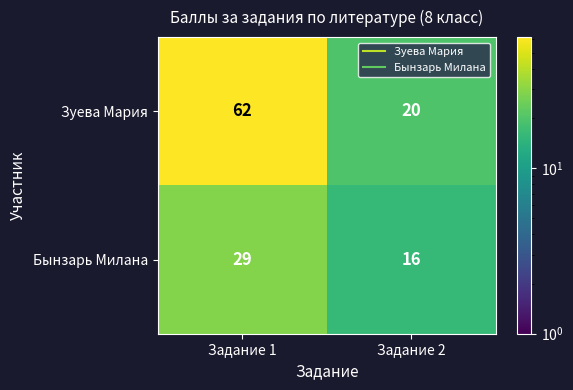

What is the smallest value displayed?

16